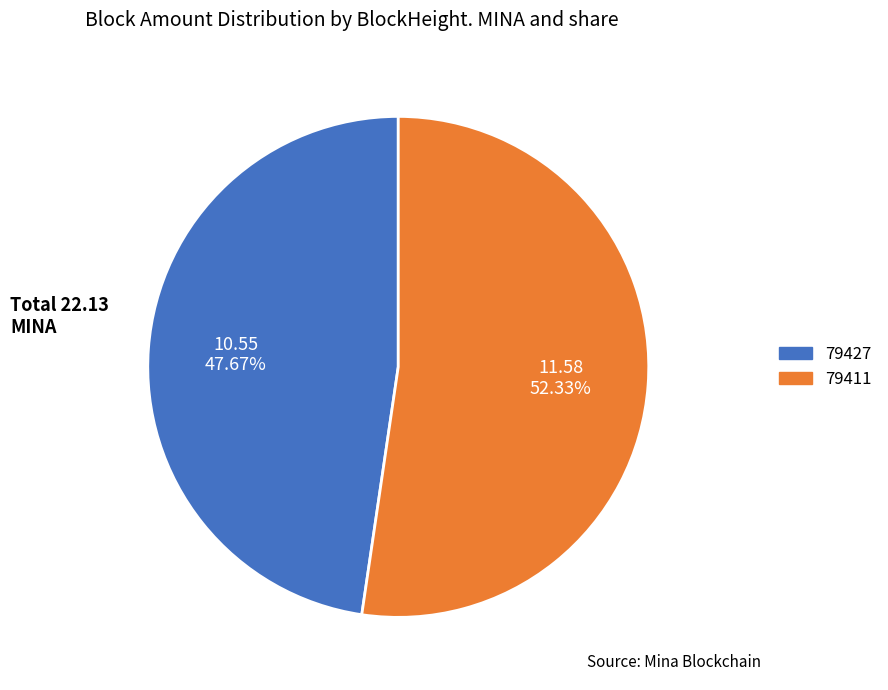

How many segments does this pie chart have?

2